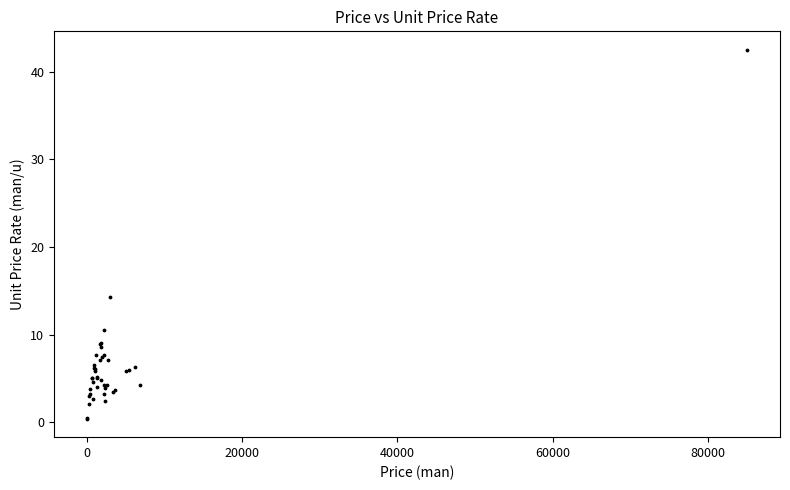

What Y value in the scatter plot is closest to 21?

14.3